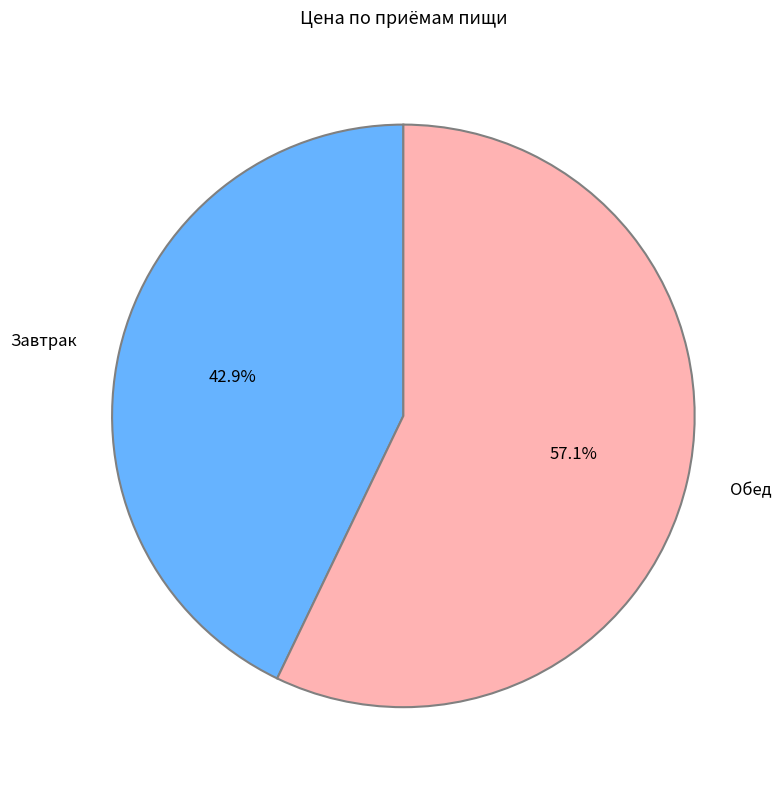

To the nearest percent, what percentage of the pie is Завтрак?

43%